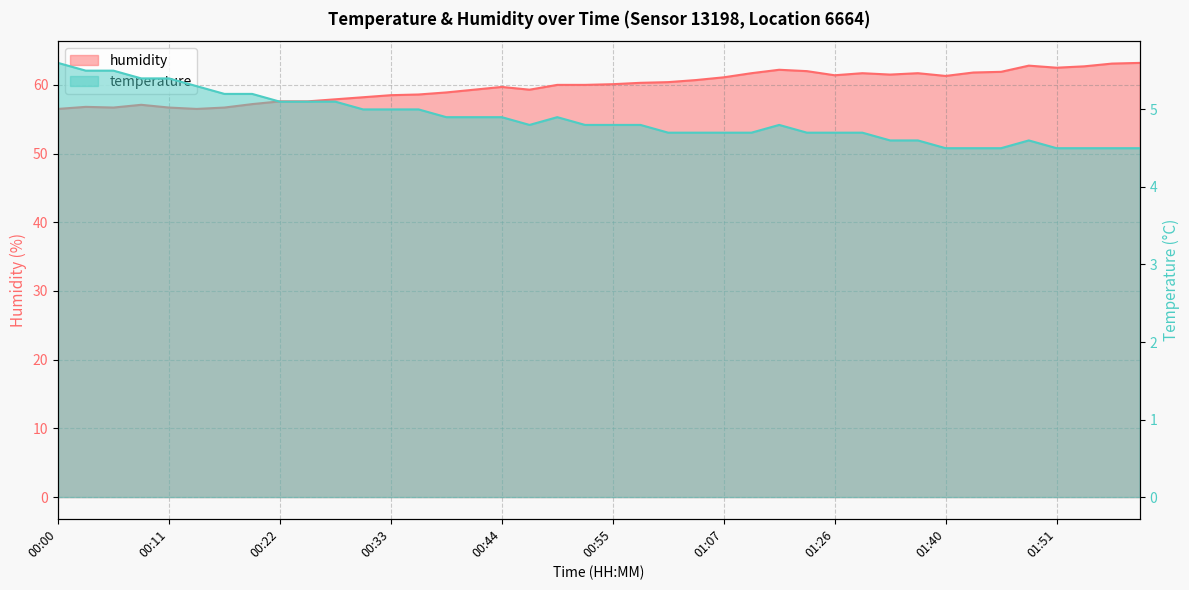

List the series in order of their peak value, lowest first.

temperature, humidity